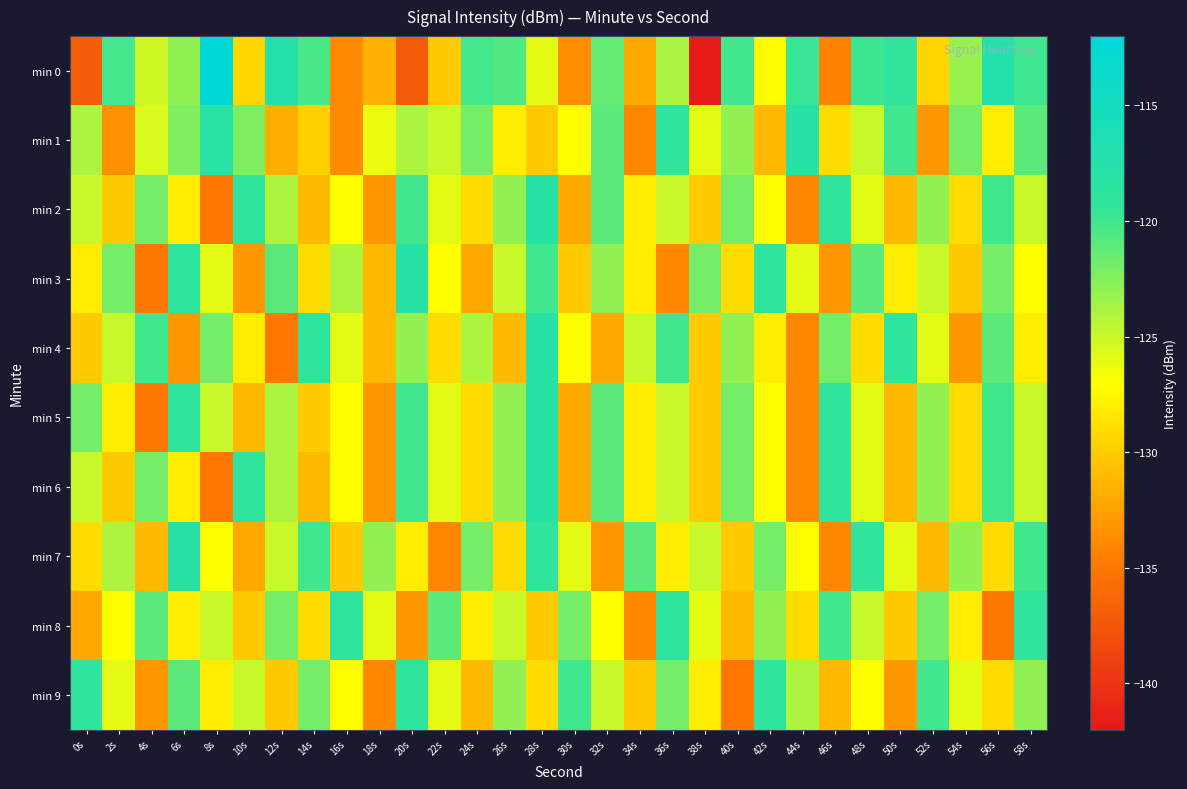

List the series in order of their peak value, highest first.

min 0, min 1, min 2, min 3, min 4, min 5, min 6, min 7, min 8, min 9